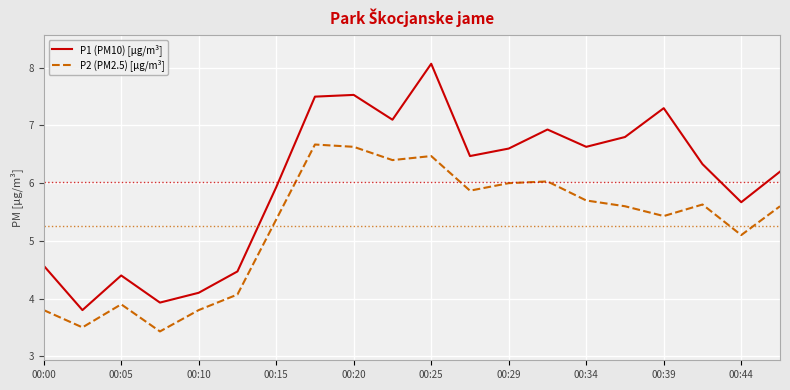

True or false: P1 (PM10) [µg/m³] and P2 (PM2.5) [µg/m³] intersect in this chart.

False